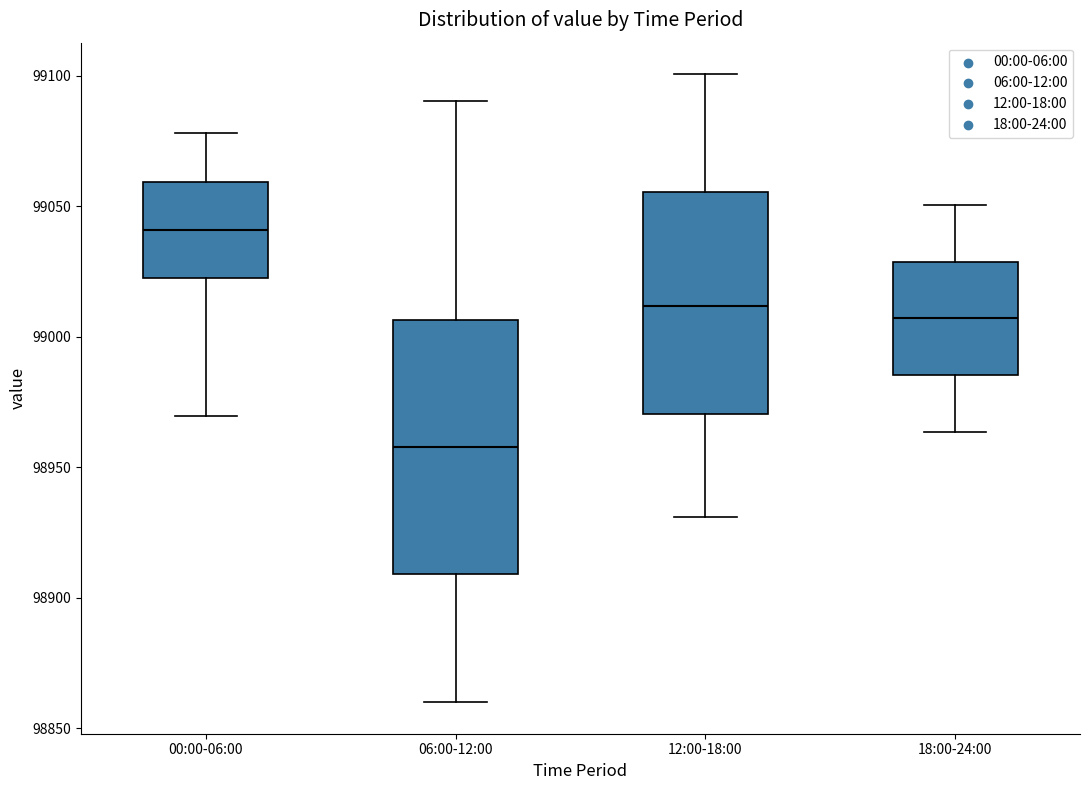

Where is the upper edge of the box for 18:00-24:00 on the y-axis? The values are not printed on the chart, so give them approximately, as read against the axis.

99030